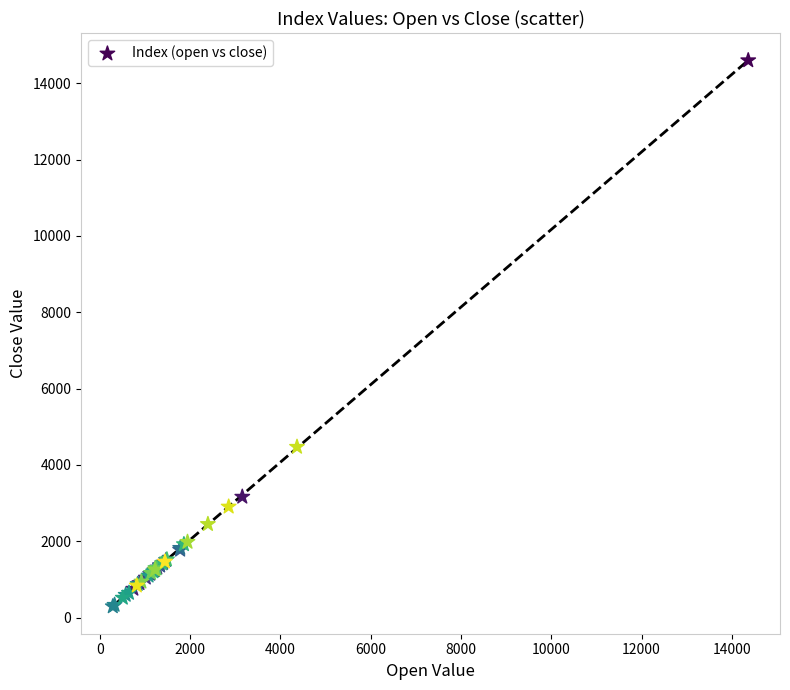

What Y value in the scatter plot is closest to 7445?

4470.8